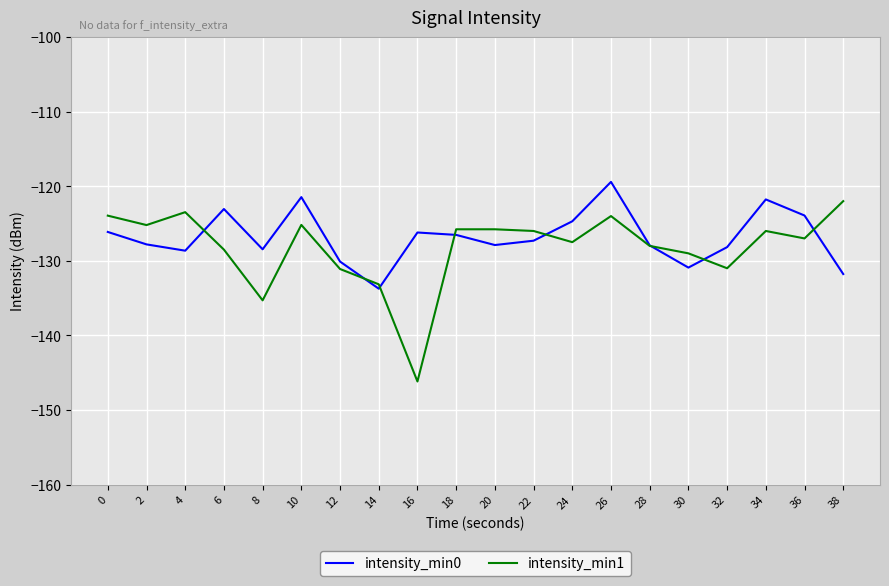

Where do intensity_min0 and intensity_min1 first cross each other?

4 and 6